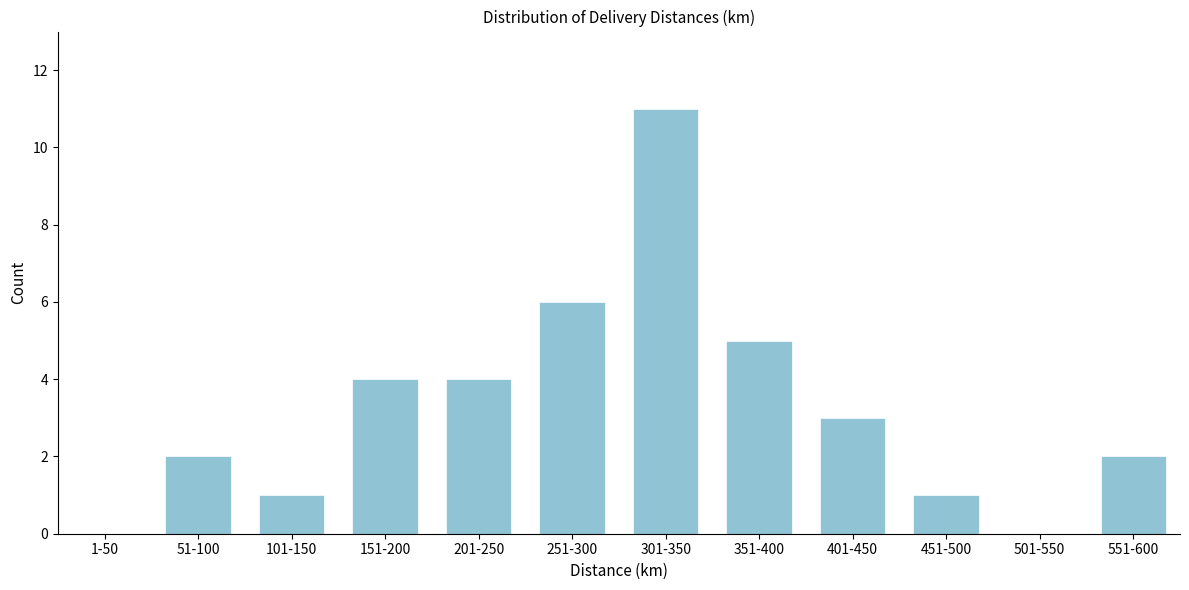

Reading left to right, extract all data points from this chart.

1-50=0	51-100=2	101-150=1	151-200=4	201-250=4	251-300=6	301-350=11	351-400=5	401-450=3	451-500=1	501-550=0	551-600=2